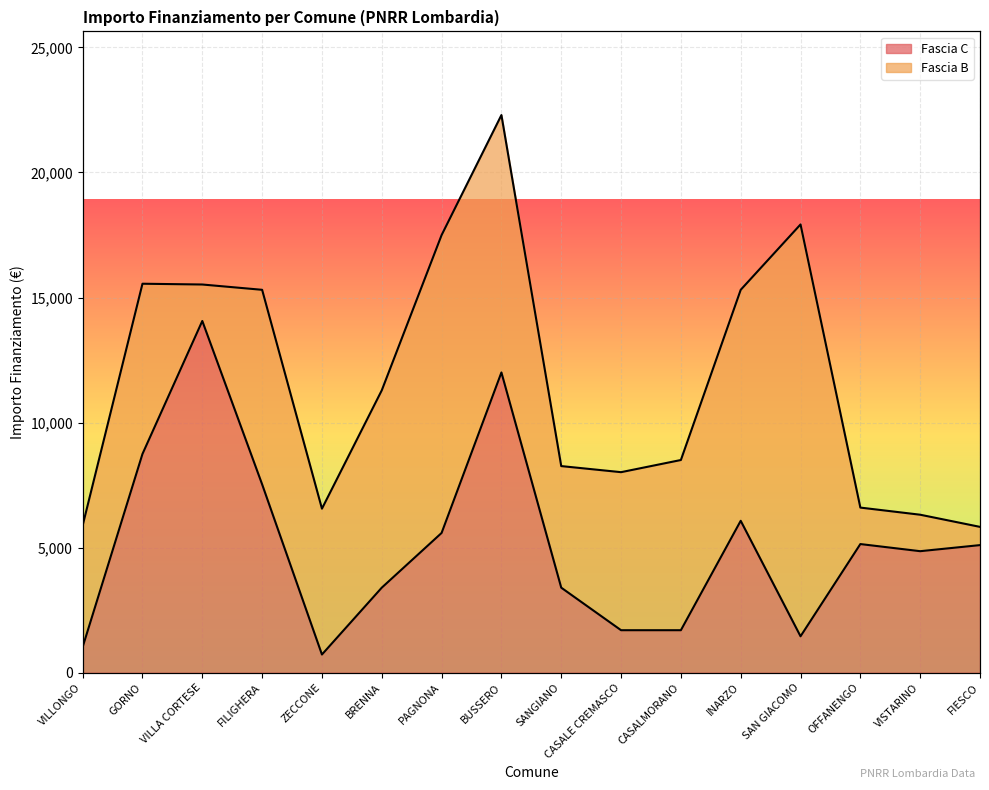

What is the label of the 1st point from the right?

FIESCO